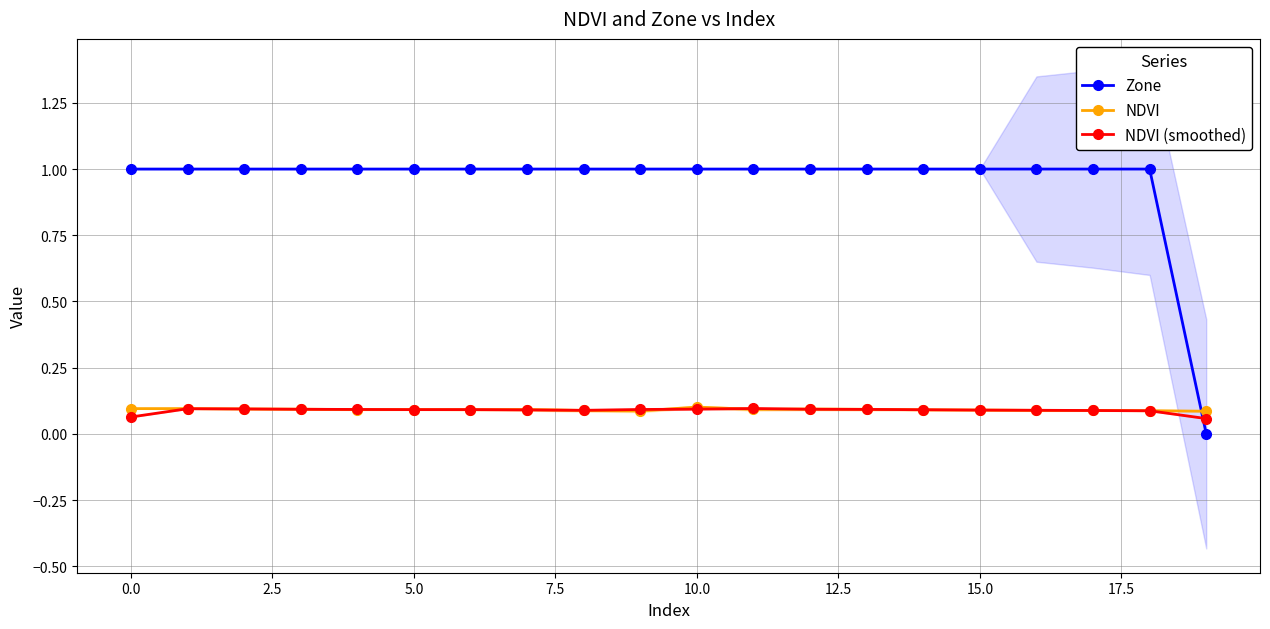

True or false: NDVI (smoothed) and Zone cross at least once.

True